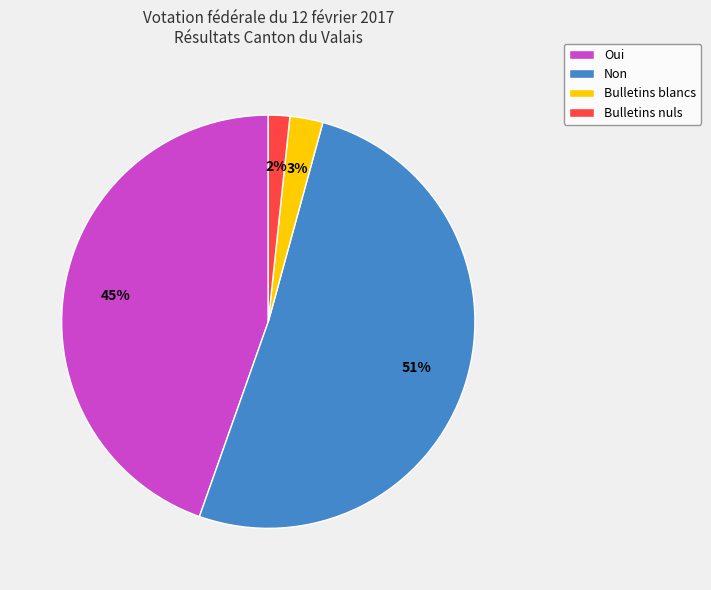

Is there a majority slice in this chart?

Yes